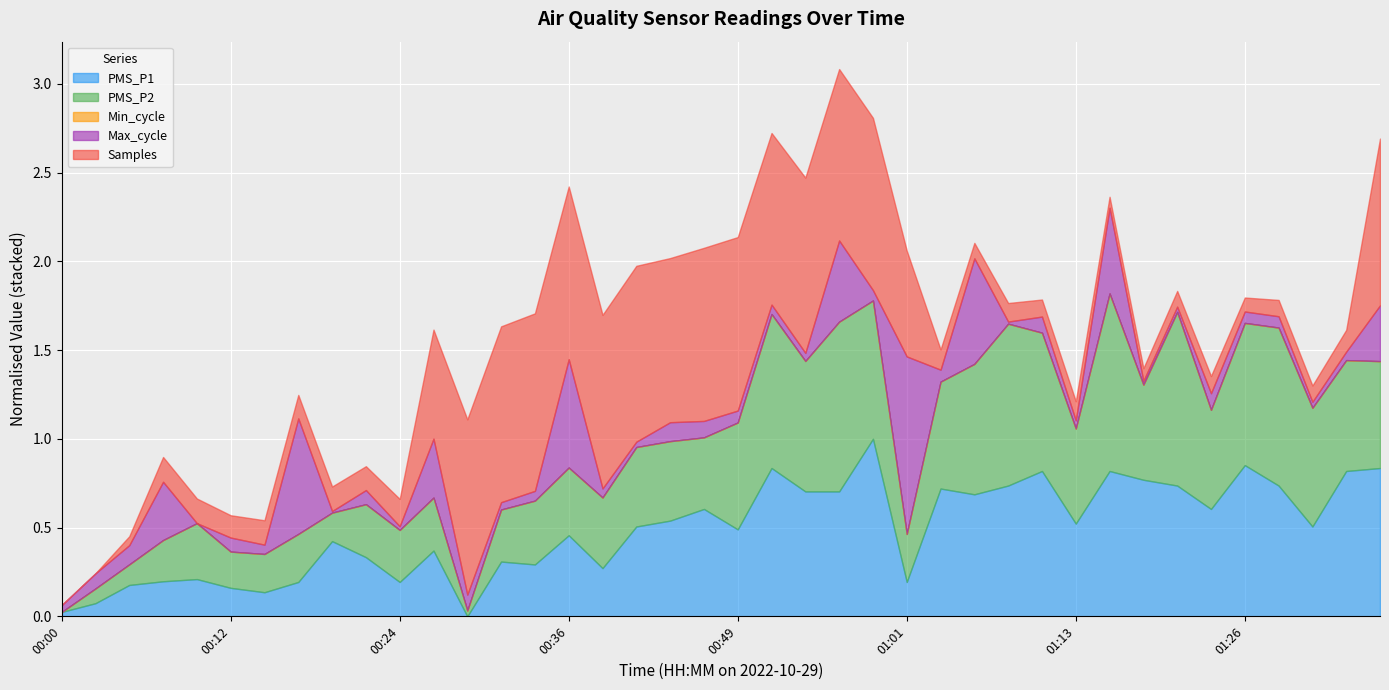

True or false: Samples has a value of 7361889.0 at 00:51.

False